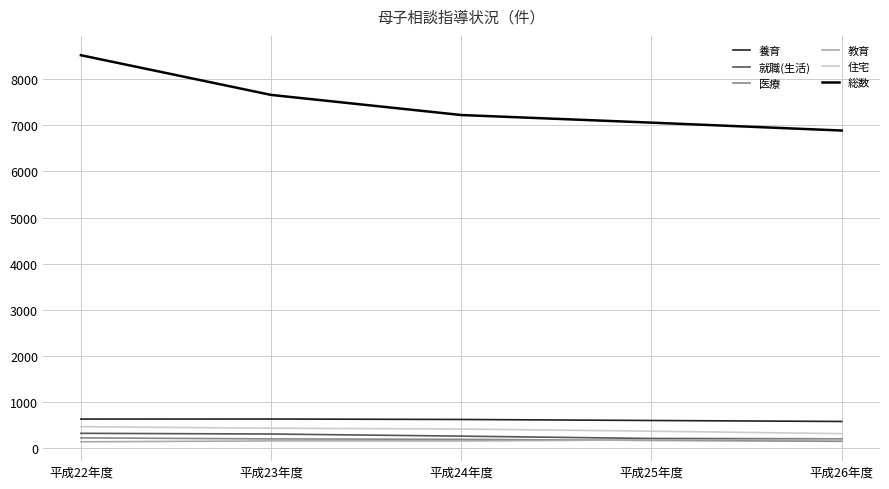

What is the highest value of the 医療 series?

225